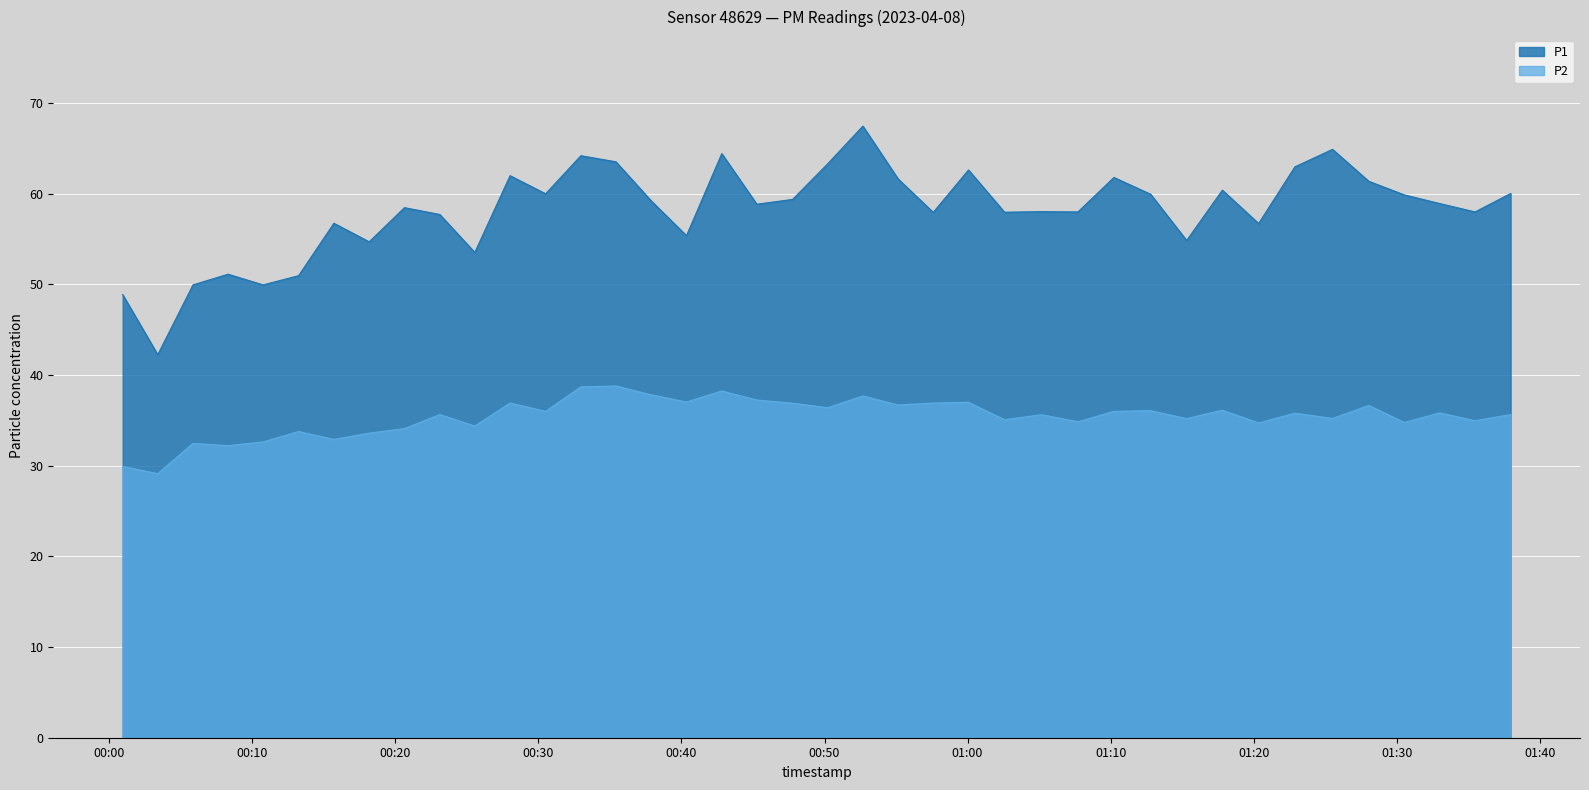

Which series has the largest range (max minus min)?

P1